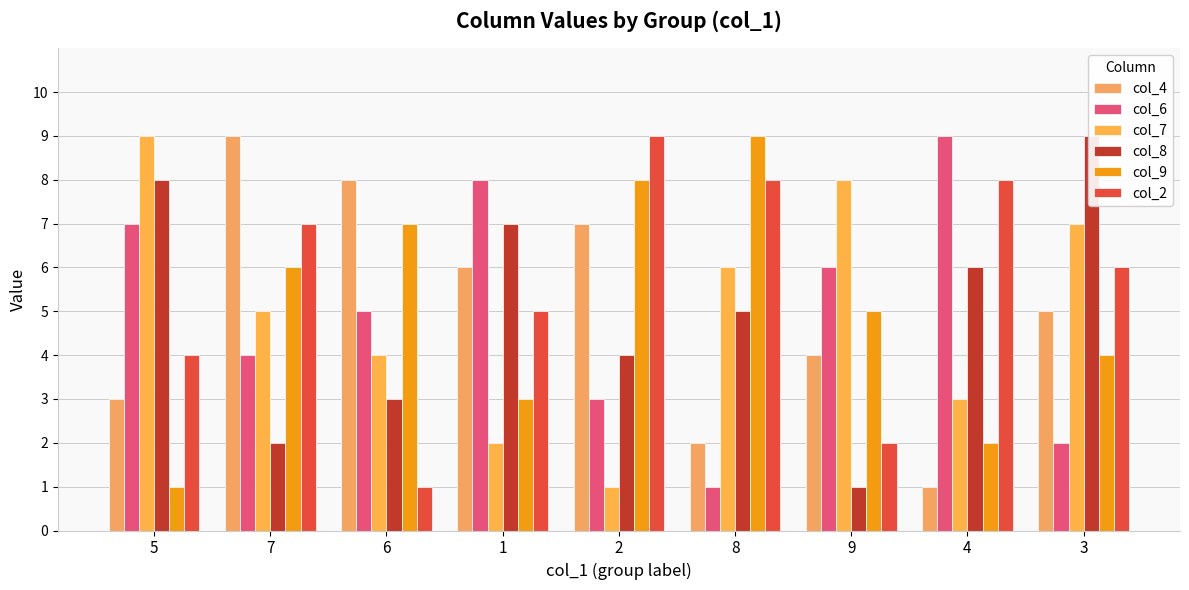

Reading left to right, transcribe all the data shown in this chart.

col_4: 5=3	7=9	6=8	1=6	2=7	8=2	9=4	4=1	3=5
col_6: 5=7	7=4	6=5	1=8	2=3	8=1	9=6	4=9	3=2
col_7: 5=9	7=5	6=4	1=2	2=1	8=6	9=8	4=3	3=7
col_8: 5=8	7=2	6=3	1=7	2=4	8=5	9=1	4=6	3=9
col_9: 5=1	7=6	6=7	1=3	2=8	8=9	9=5	4=2	3=4
col_2: 5=4	7=7	6=1	1=5	2=9	8=8	9=2	4=8	3=6